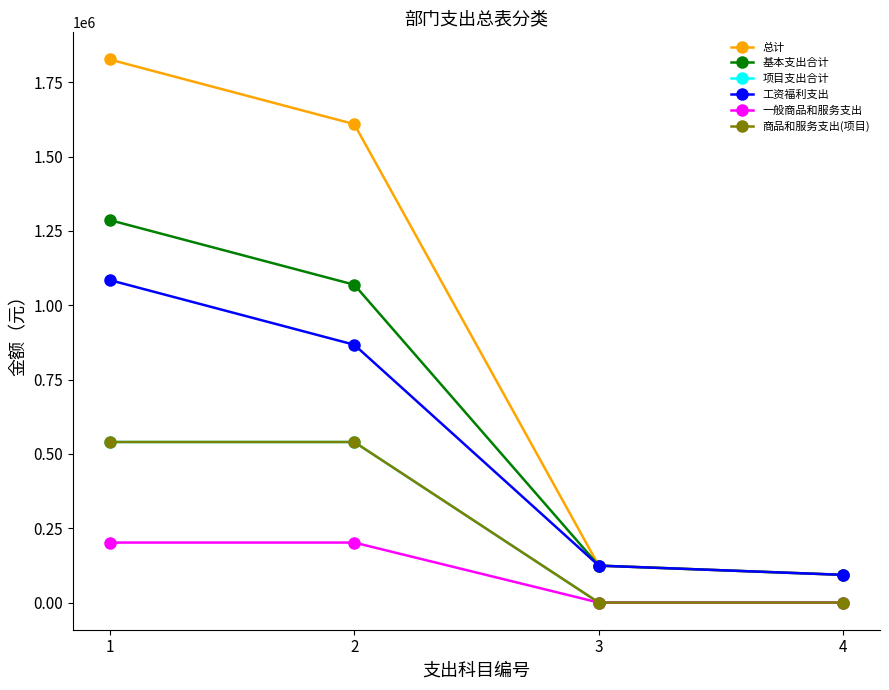

What is the difference between the maximum and minimum values in the 总计 series?

1733142.0